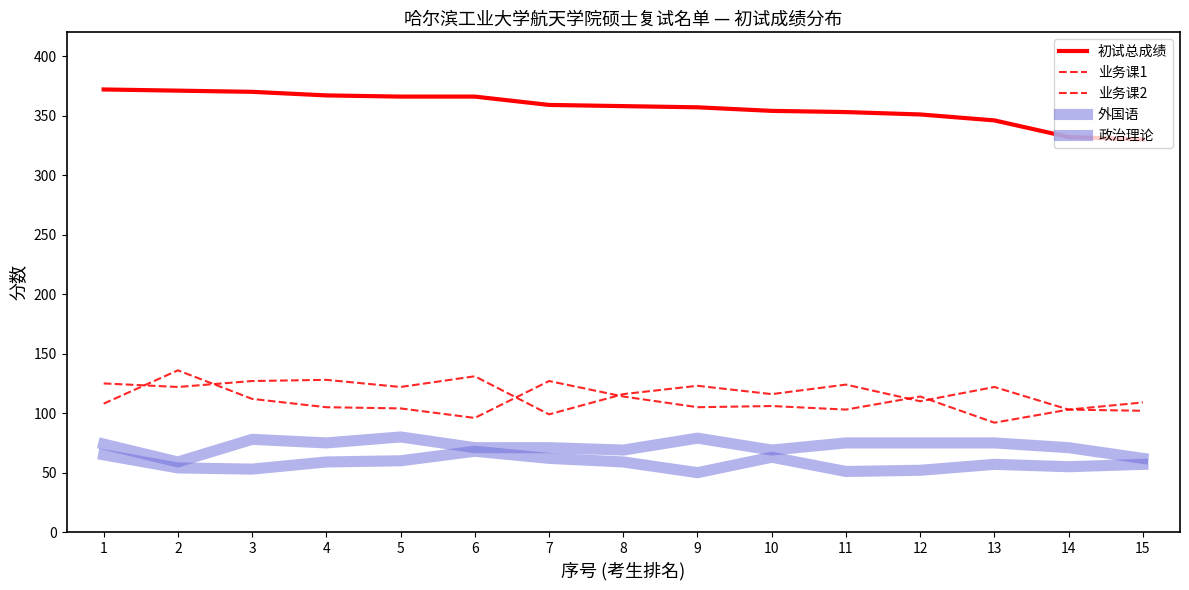

Is this an area chart (filled region under the line)?

No